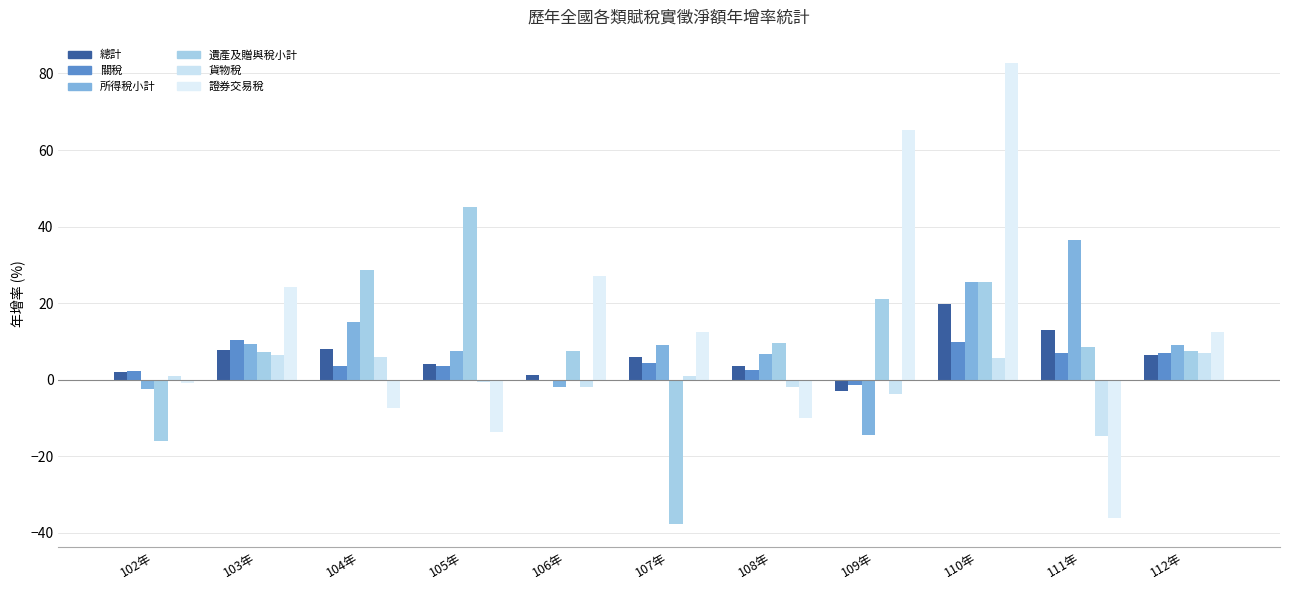

How many distinct data groups are displayed?

6